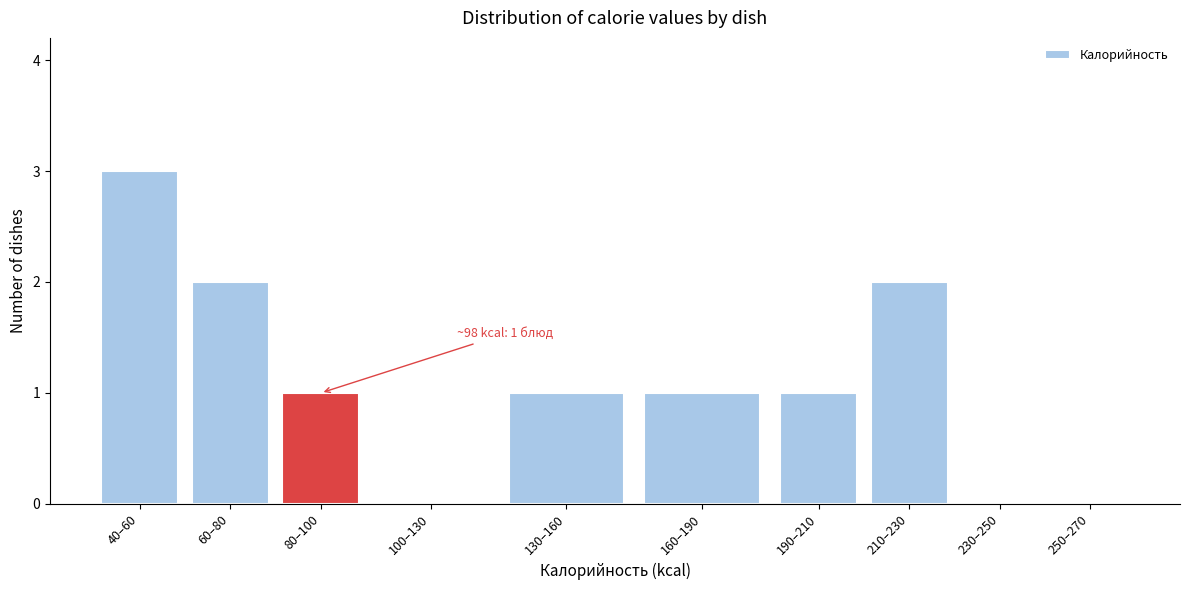

Reading left to right, extract all data points from this chart.

40–60=3	60–80=2	80–100=1	100–130=0	130–160=1	160–190=1	190–210=1	210–230=2	230–250=0	250–270=0